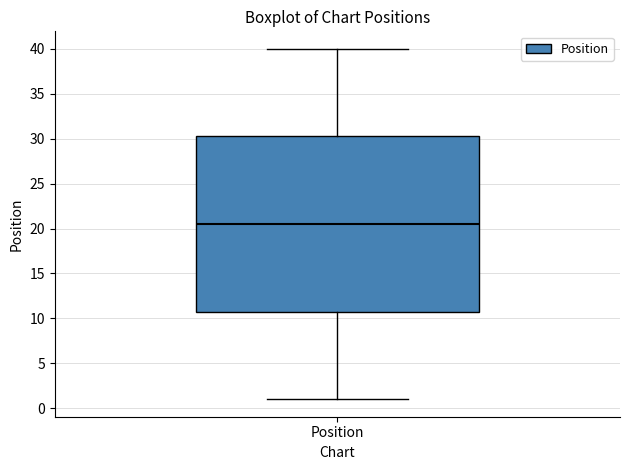

Where does the upper whisker of the box for Position end on the y-axis? The values are not printed on the chart, so give them approximately, as read against the axis.

40.0